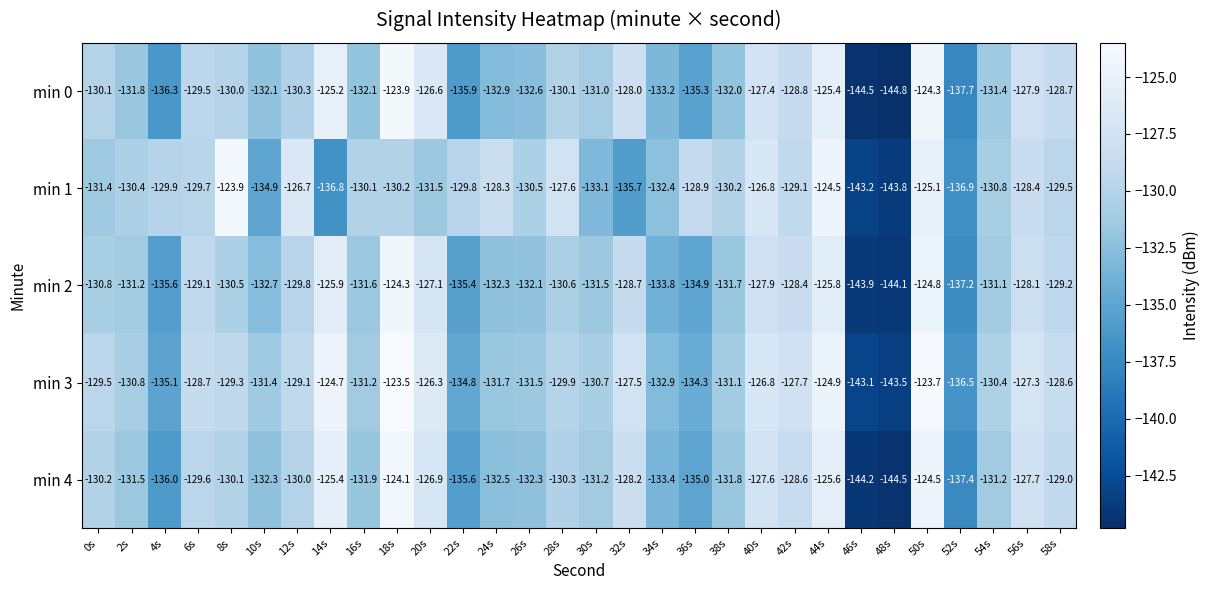

At which label is min 1 closest to -133?

30s